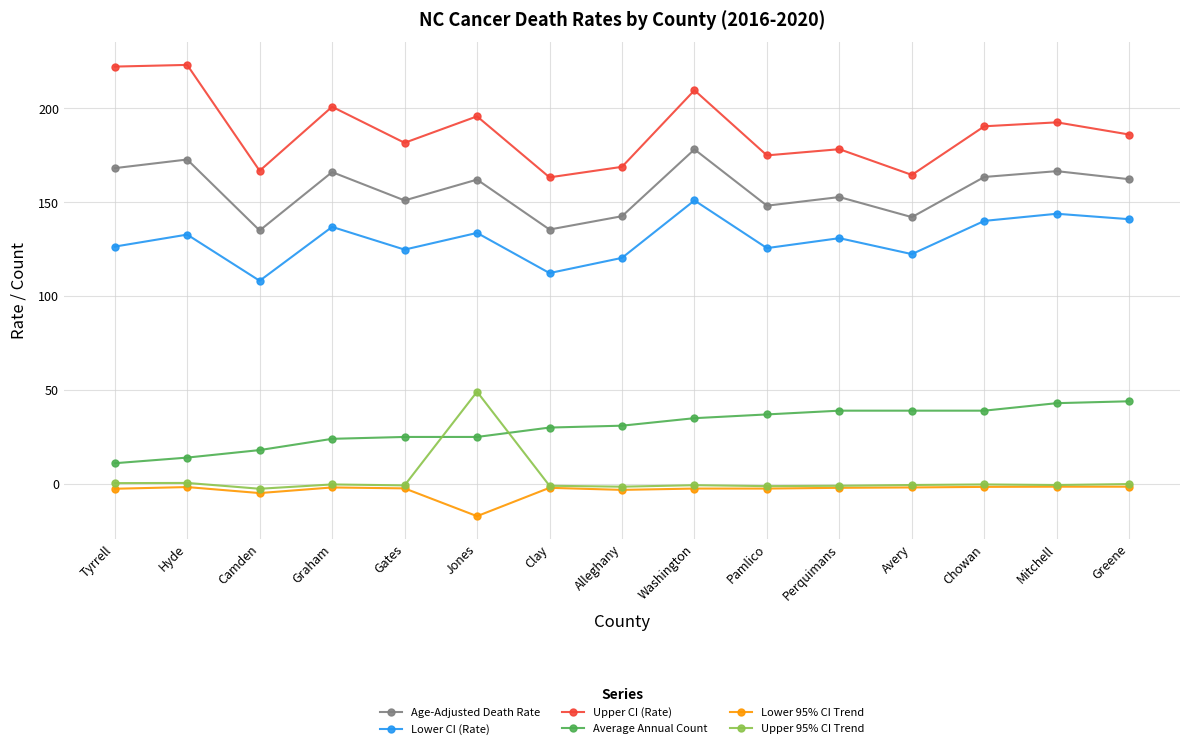

Which series ends up on top after the final intersection of Upper 95% CI Trend and Average Annual Count?

Average Annual Count